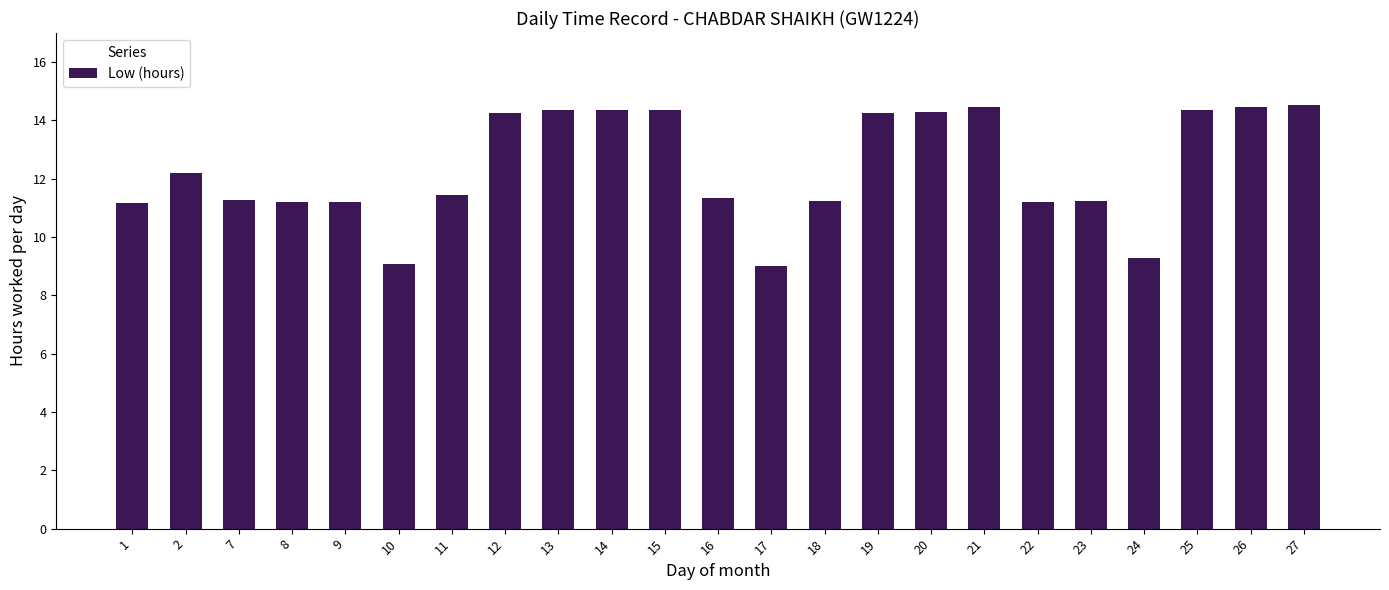

Approximately how many times larger is the value at 7 compared to 20?

0.8